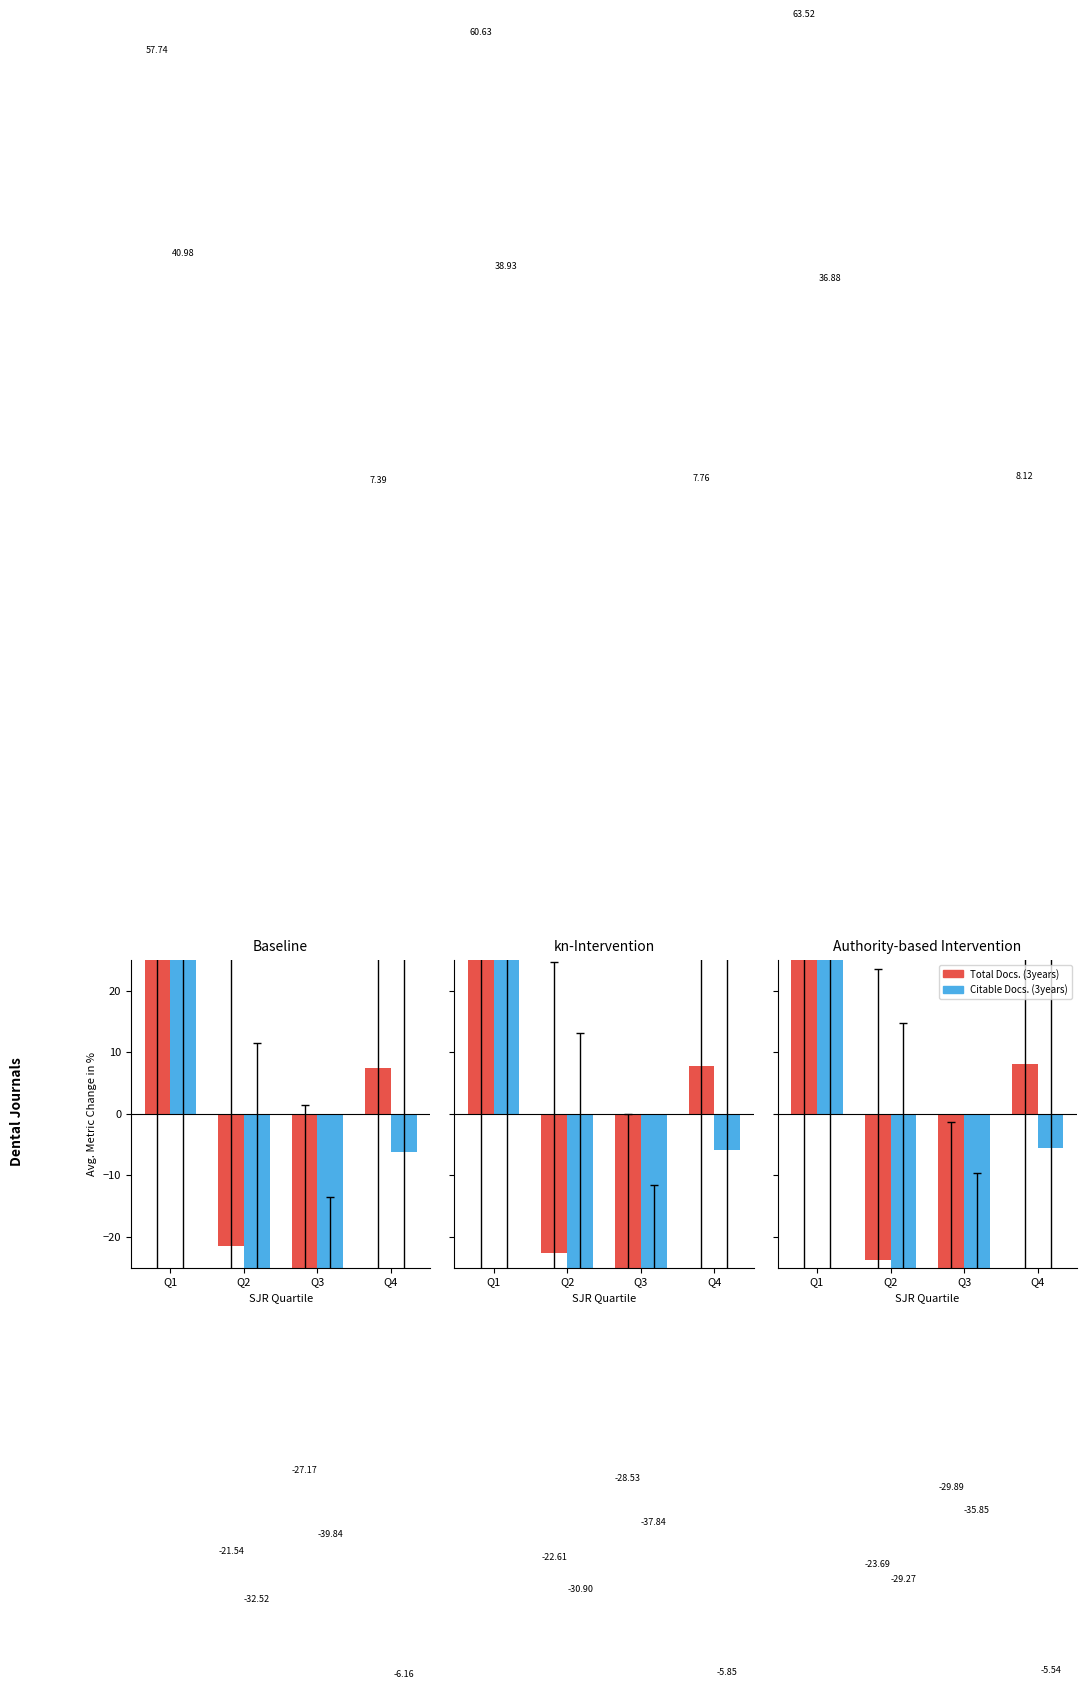

What are all the series names shown in the legend?

Total Docs. (3years), Citable Docs. (3years)